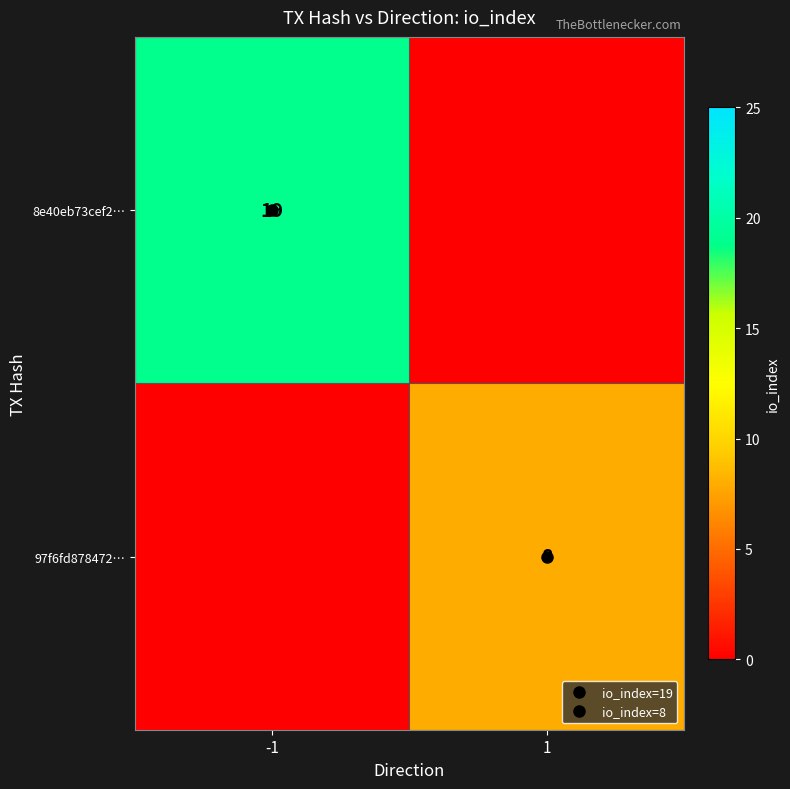

Read the 8e40eb73cef2… value at -1, to the nearest 10.

20